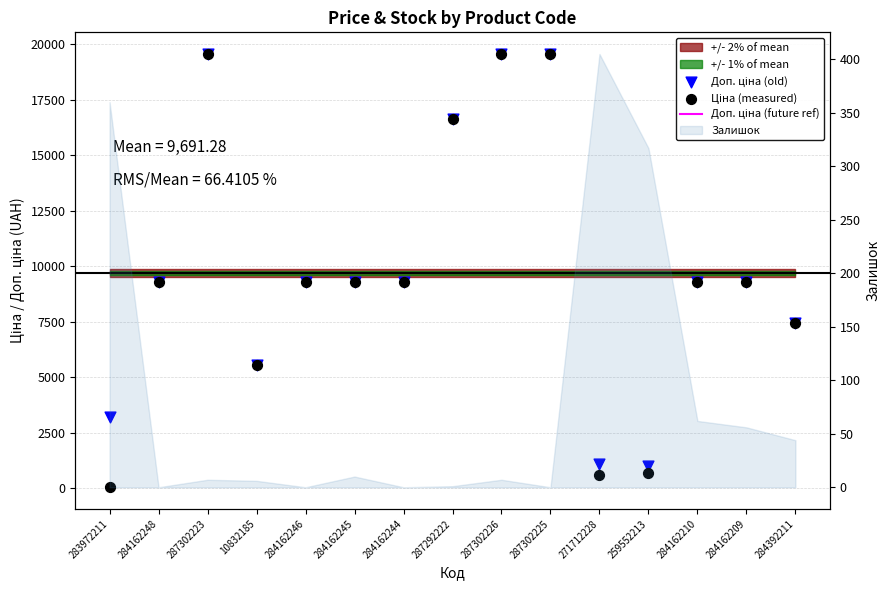

At how many categories does at least one series exceed 9710?

4